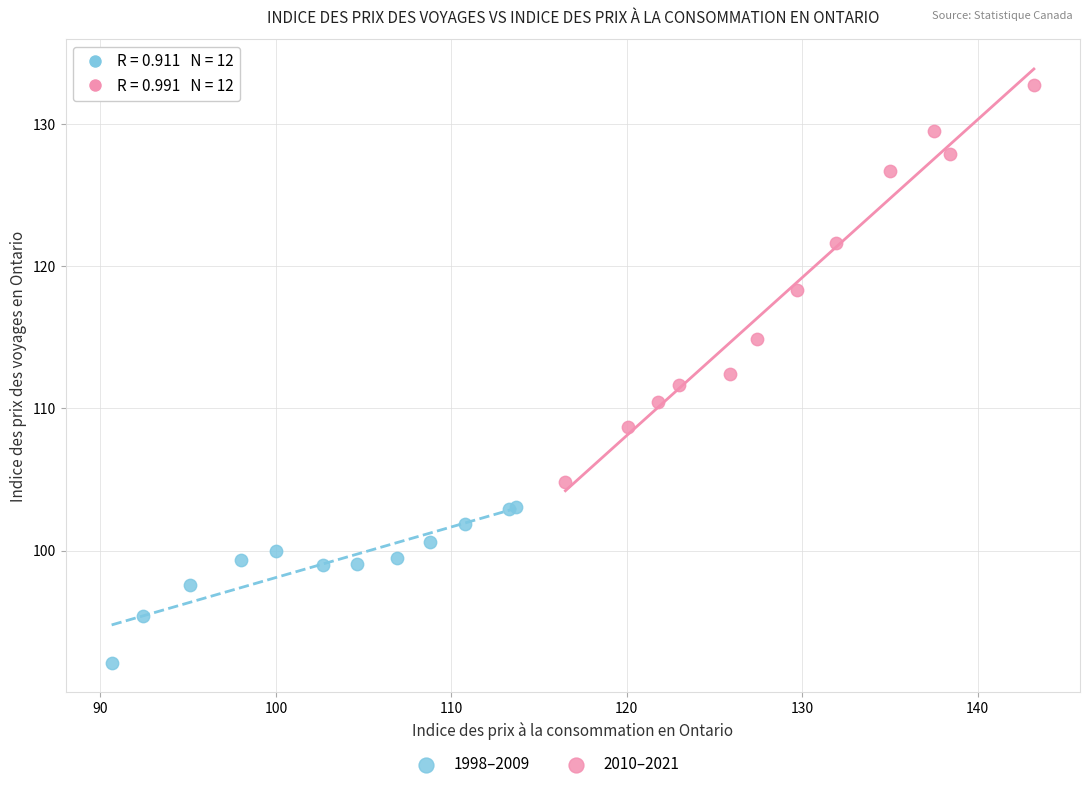

Which series contains the lowest Y value?

1998–2009